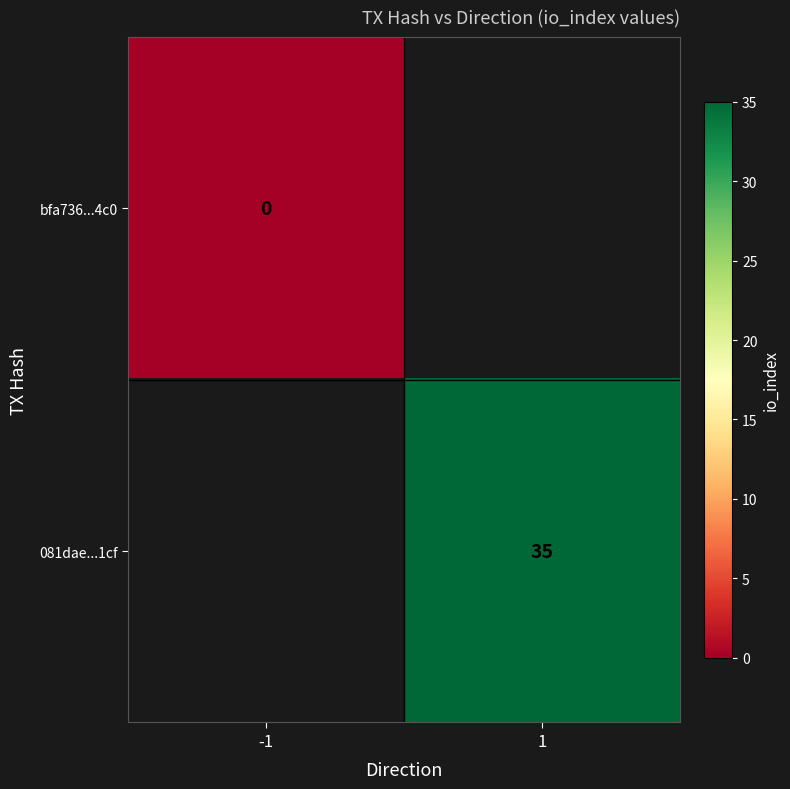

The value of 081dae...1cf at 1 is 56. True or false?

False